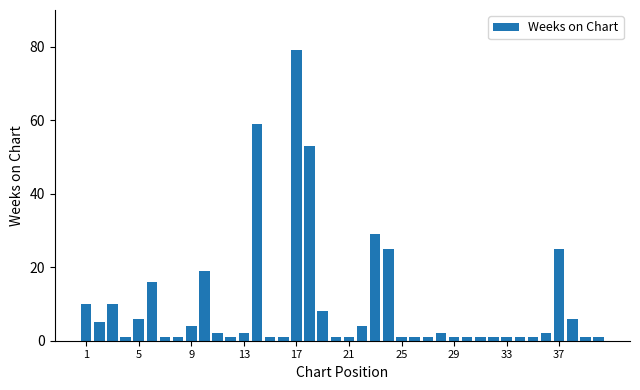

What is the average value?

10